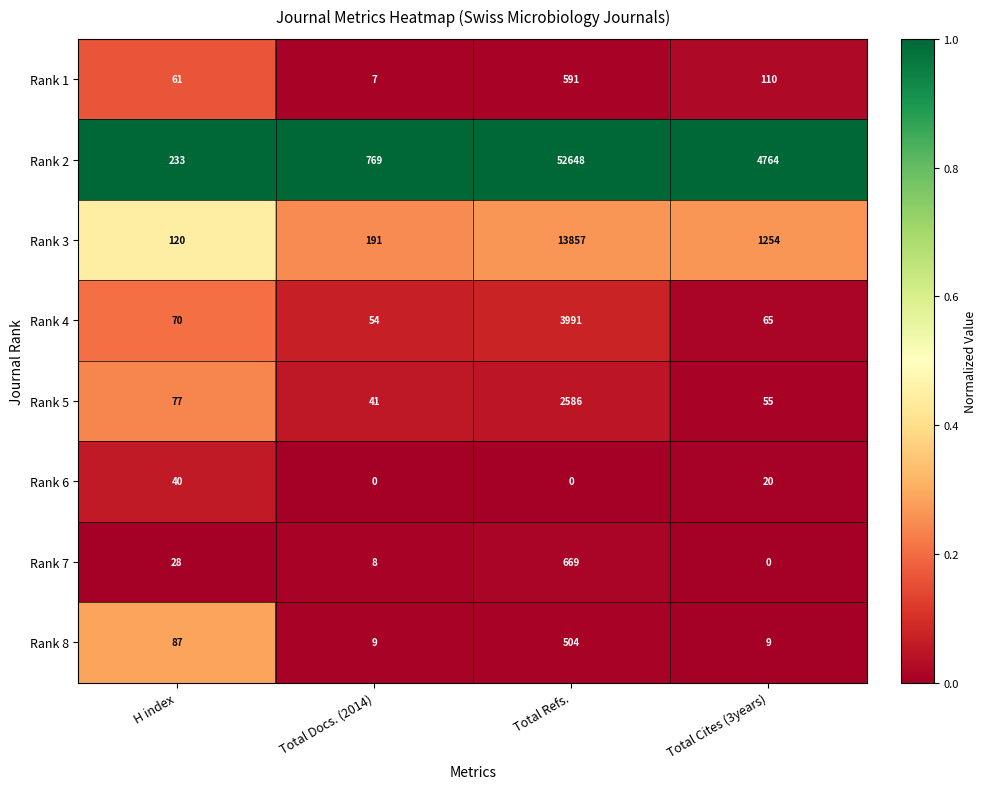

Where is Rank 6 nearest to the value 20?

Total Cites (3years)